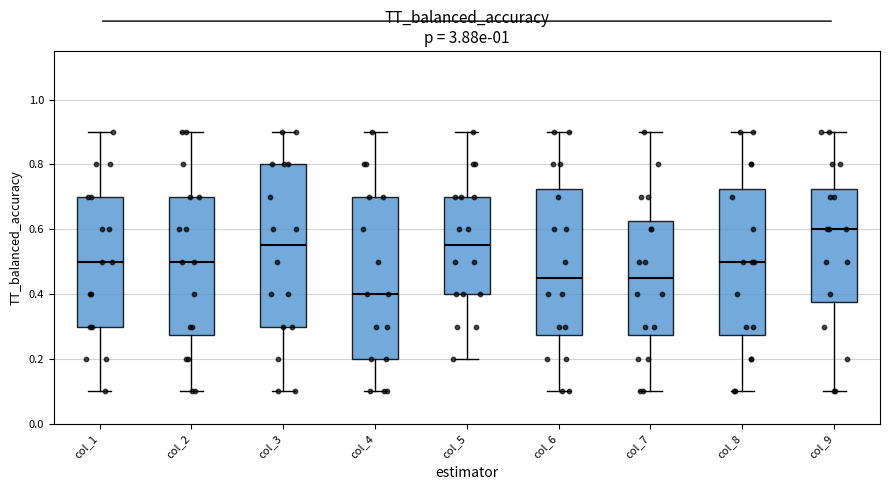

Where is the lower edge of the box for col_6 on the y-axis? The values are not printed on the chart, so give them approximately, as read against the axis.

0.28